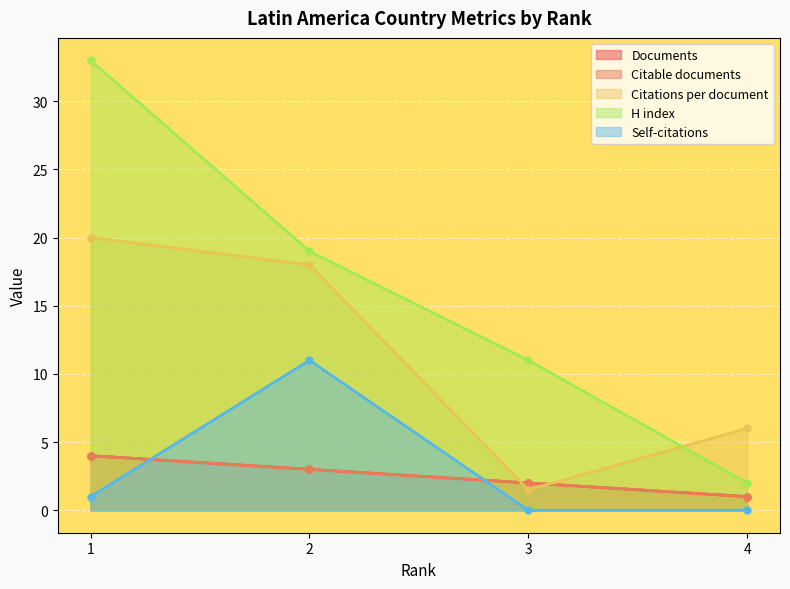

Which series has the largest total across all categories?

H index